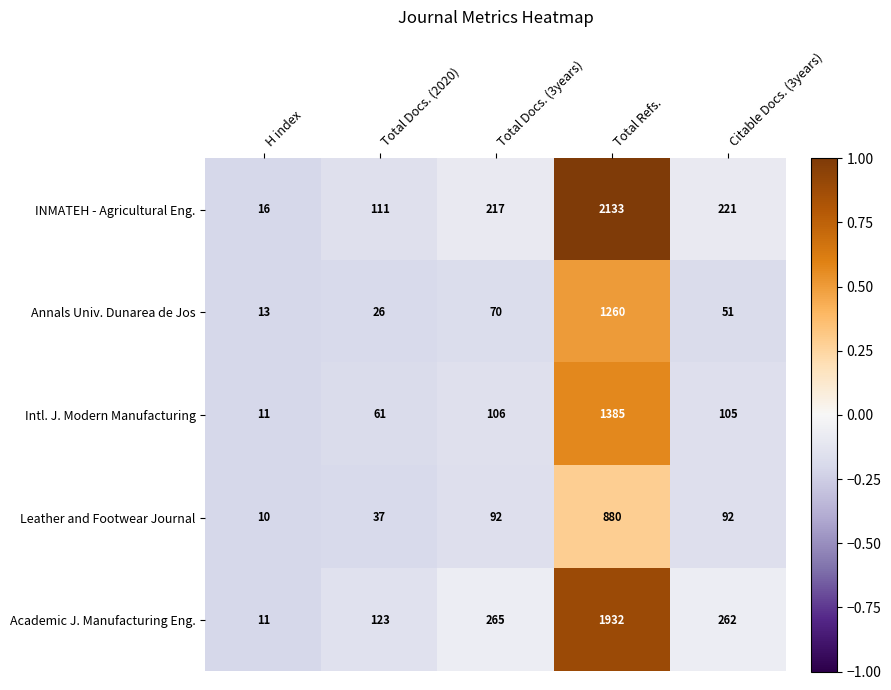

Which series has the largest total across all categories?

INMATEH - Agricultural Eng.